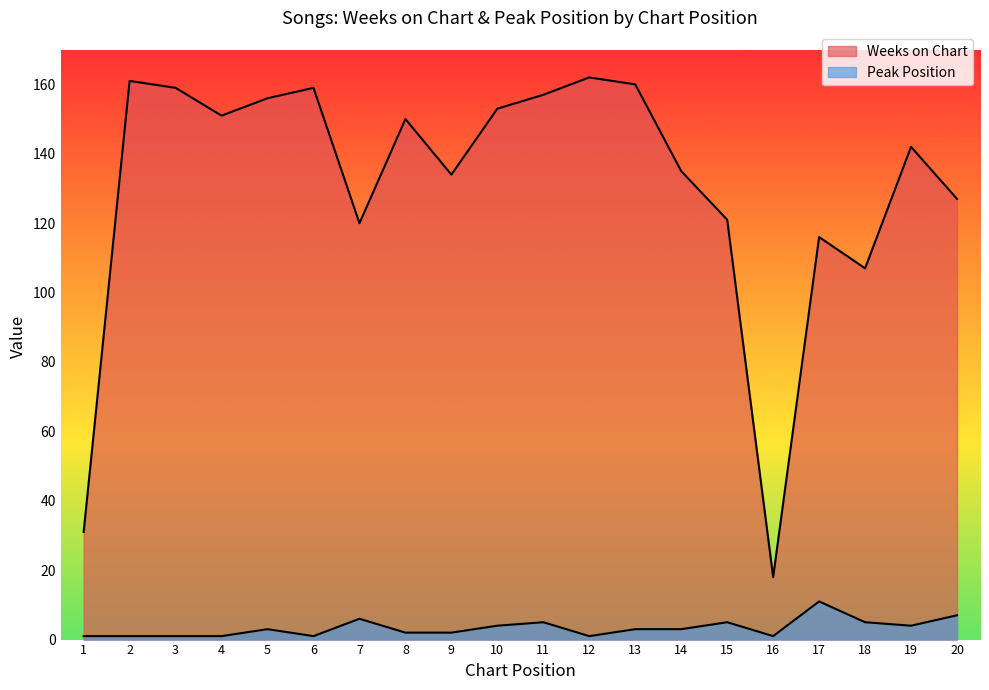

True or false: Weeks on Chart has a value of 182 at 7.

False